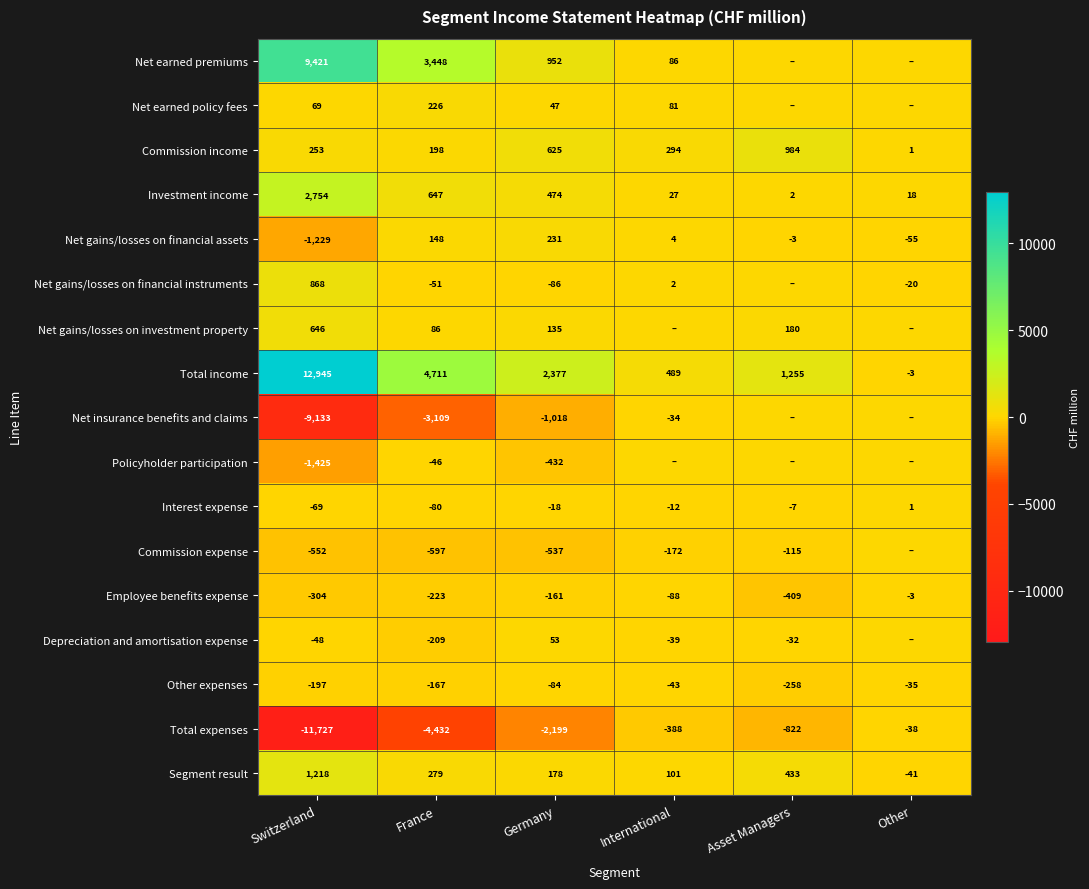

What is the difference between the highest and lowest values at Other?

73